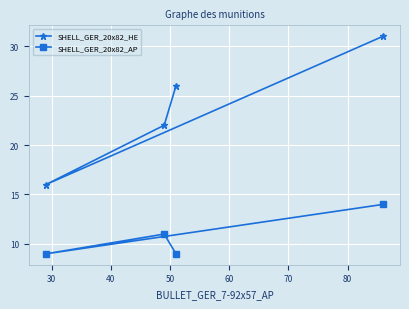

True or false: SHELL_GER_20x82_AP has more than 0 interior local peaks.

True